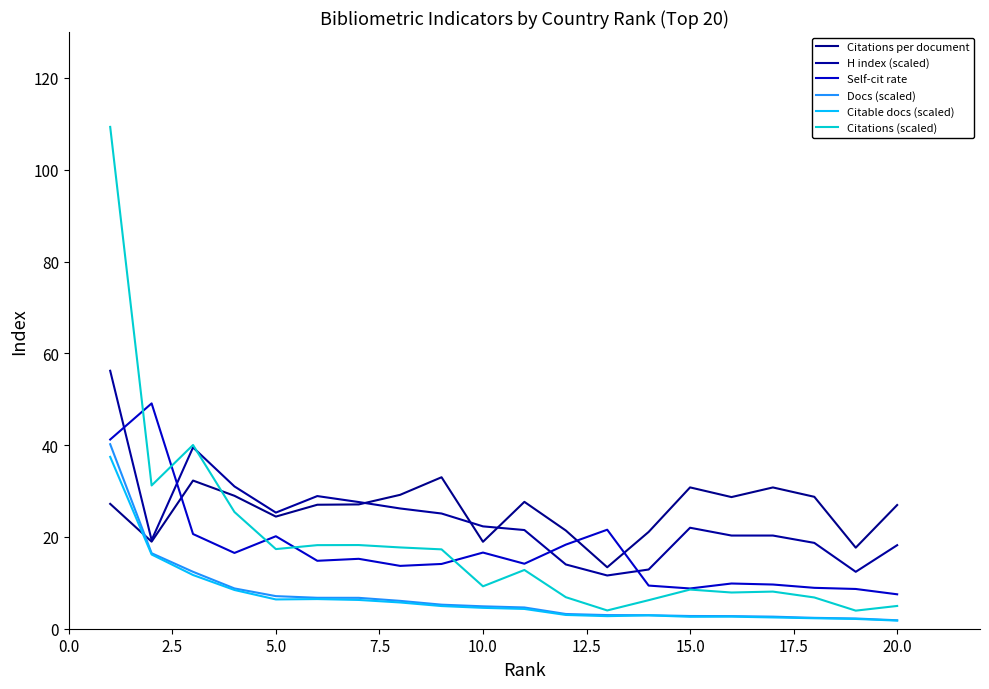

True or false: Citations (scaled) and Docs (scaled) cross at least once.

False